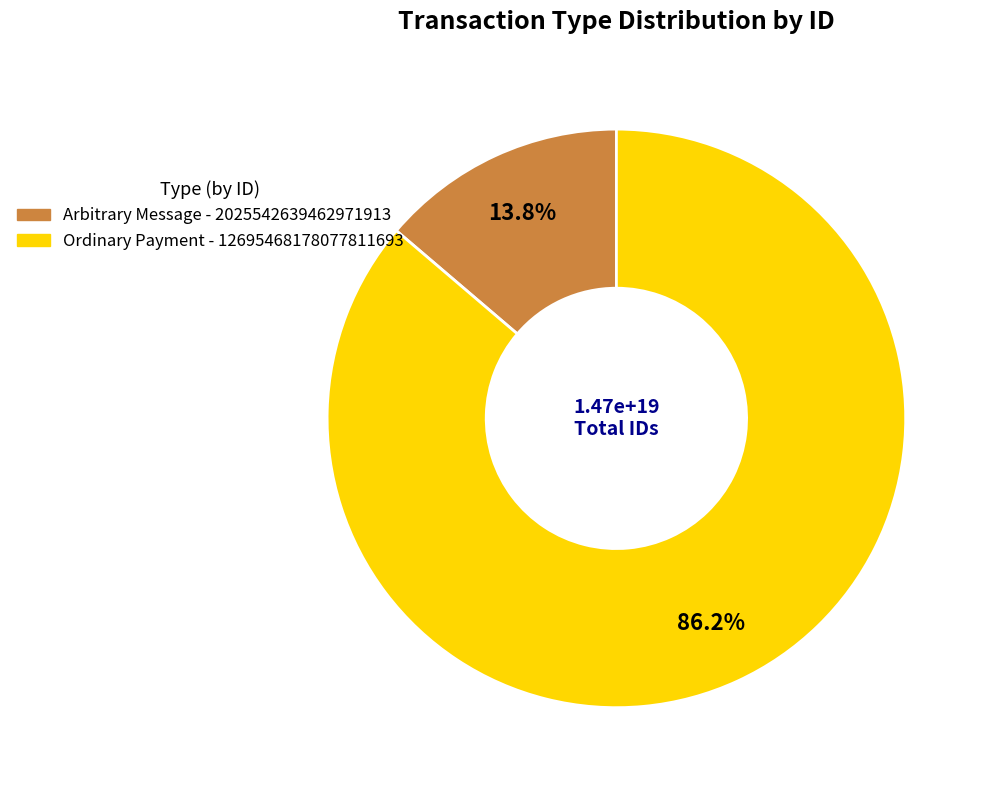

Combined, what portion of the pie is Ordinary Payment and Arbitrary Message?

100.0%